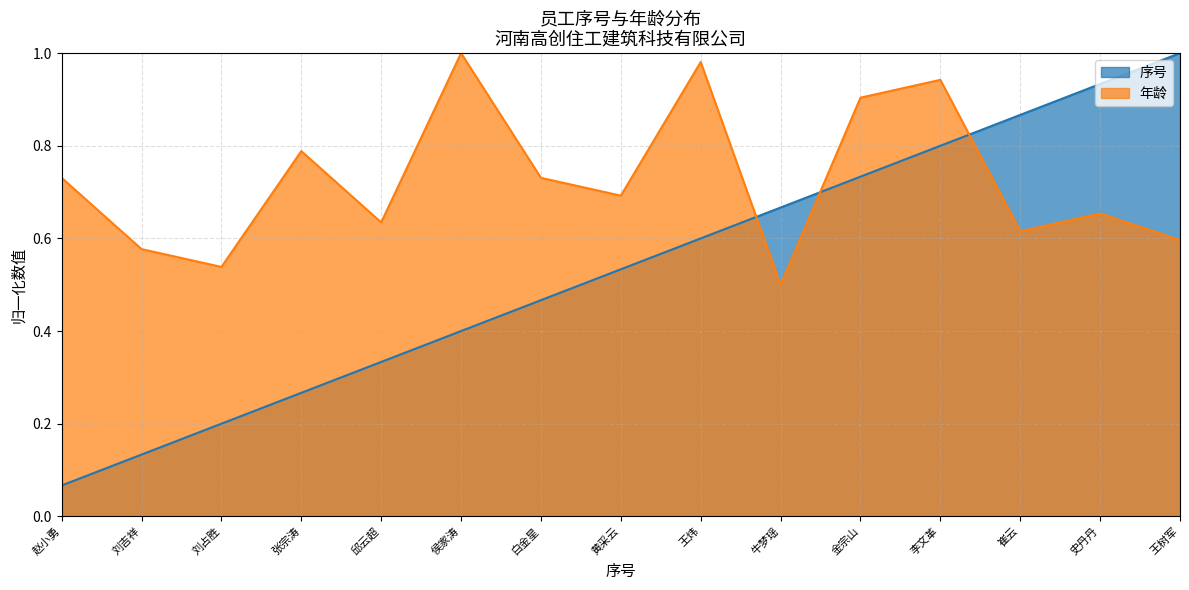

What value does the 年龄 series have at 刘吉祥?

0.6